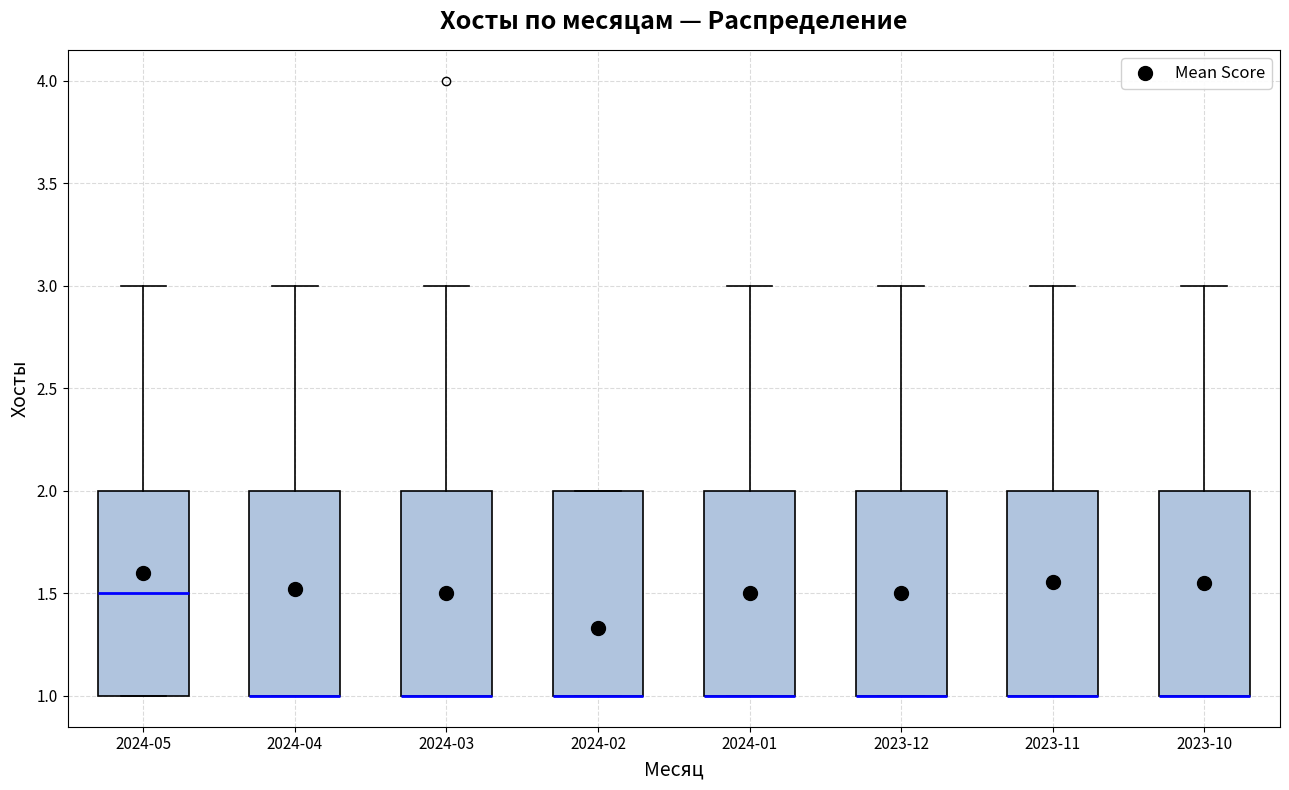

Where is the upper edge of the box for 2024-02 on the y-axis? The values are not printed on the chart, so give them approximately, as read against the axis.

2.0